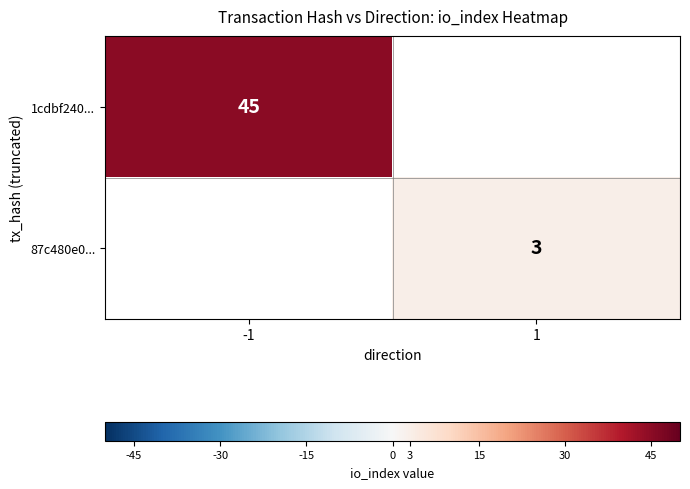

The 87c480e0... series shows 1 at 1. True or false?

False